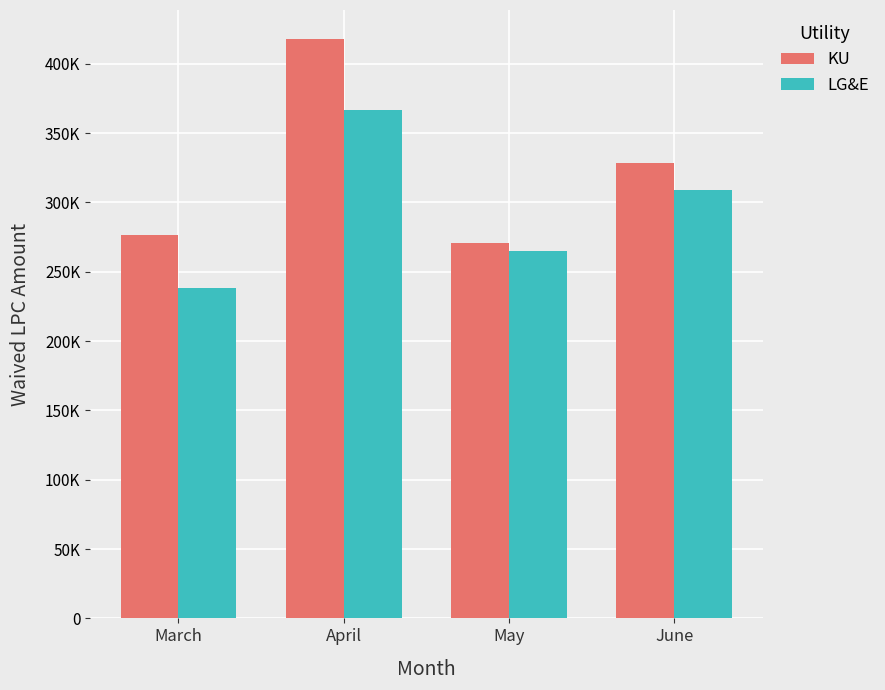

At which label does LG&E first exceed 308747?

April